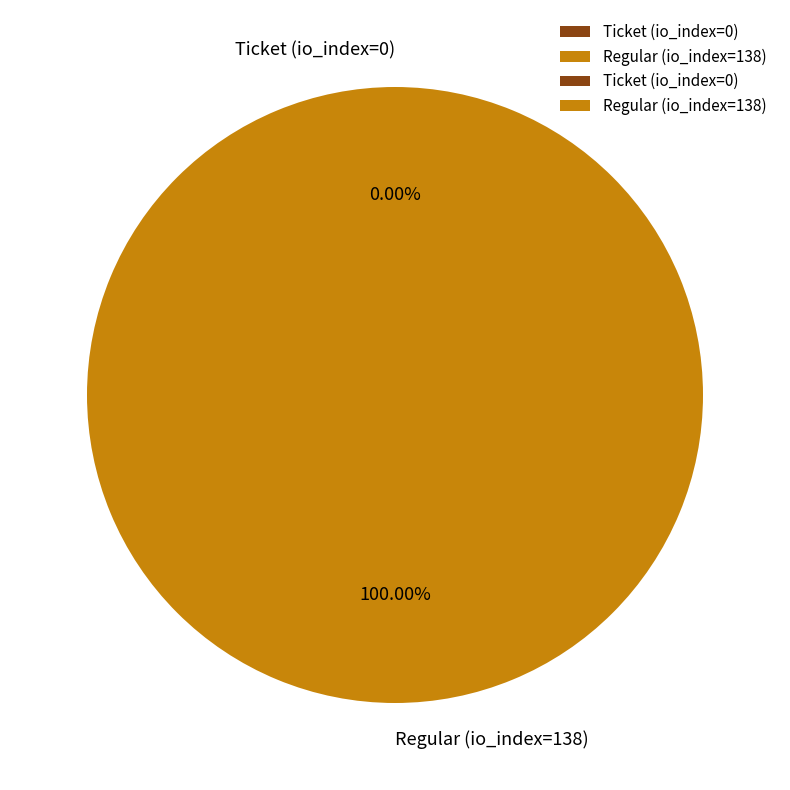

What is the smallest slice in the pie chart?

Ticket (io_index=0)